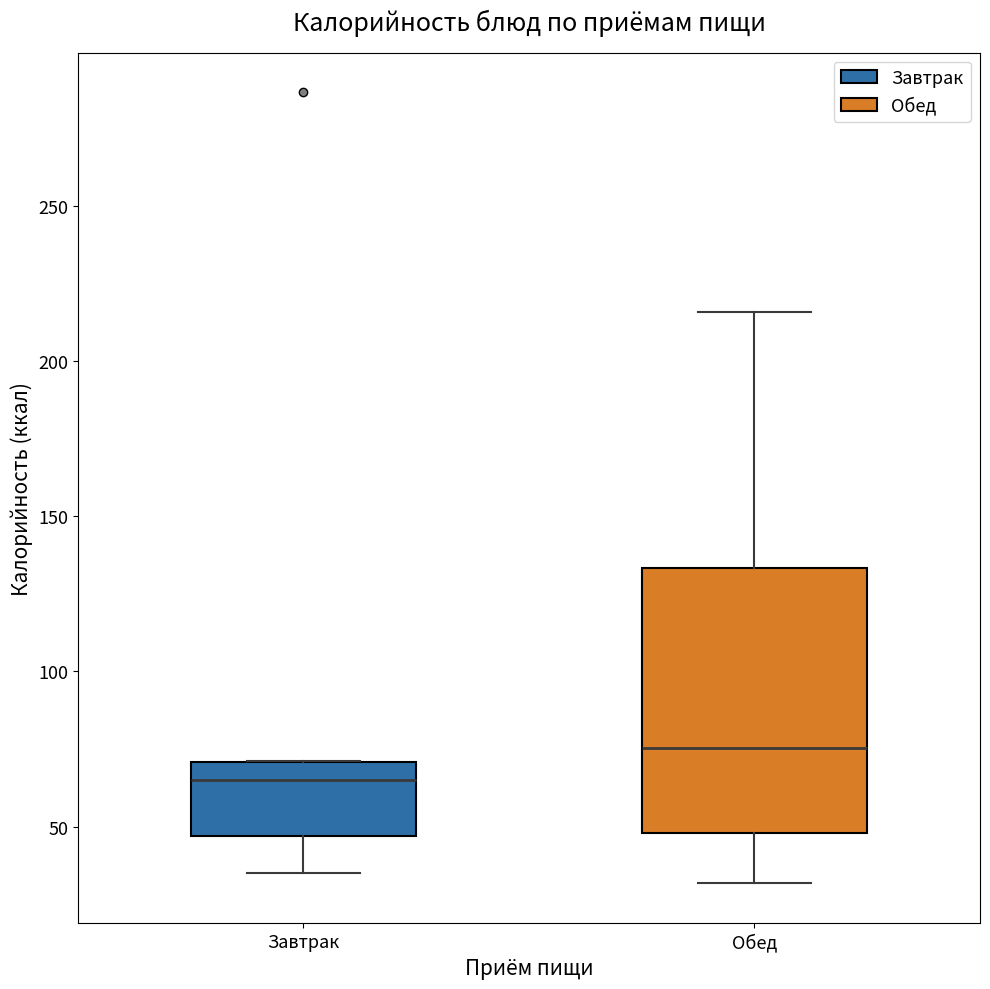

Where does the lower whisker of the box for Завтрак end on the y-axis? The values are not printed on the chart, so give them approximately, as read against the axis.

35